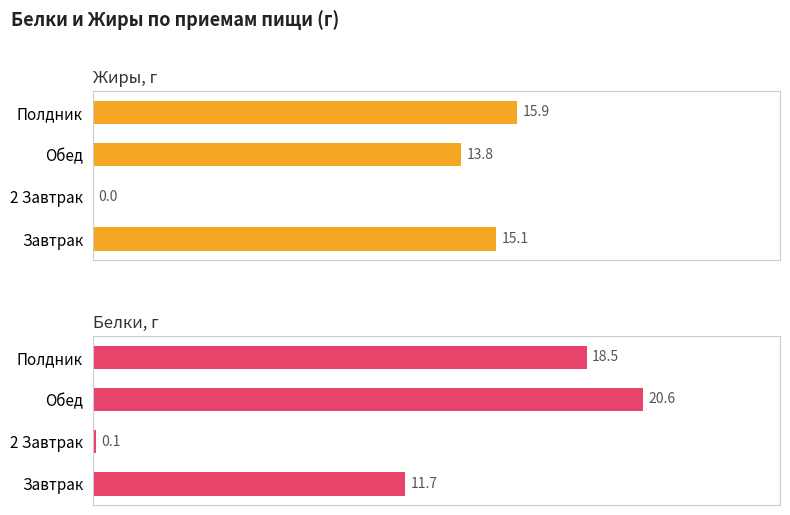

Which series changed the most between Завтрак and Обед?

Белки, г